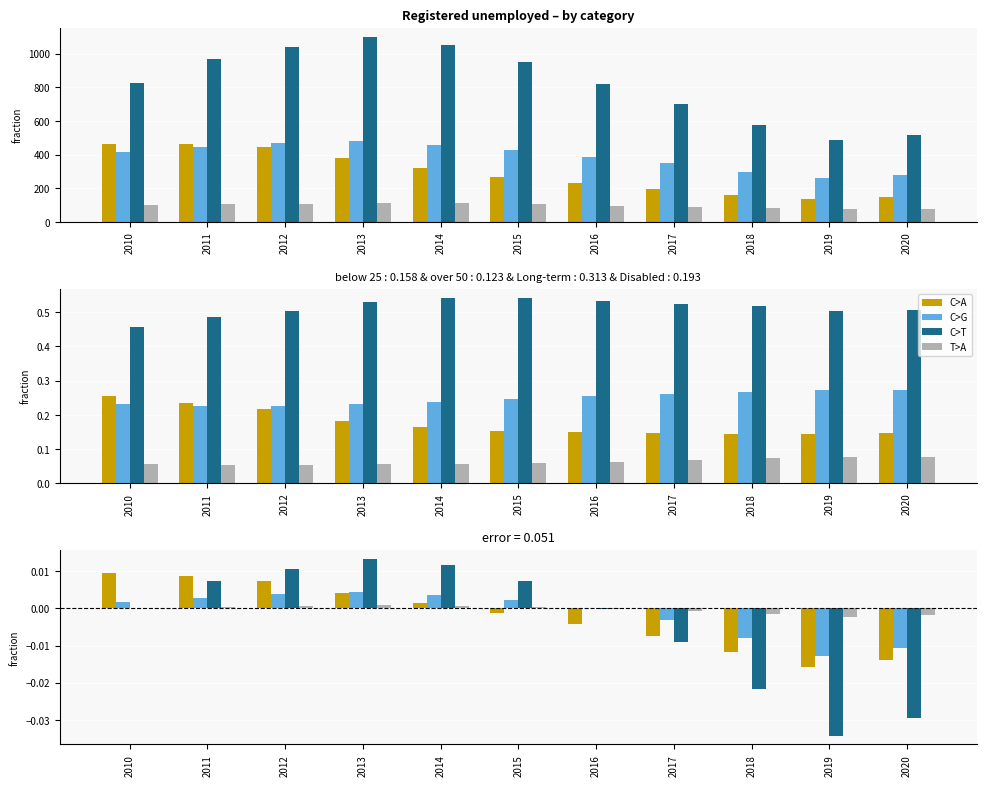

At which label is Long-term unemployed closest to 0?

2016